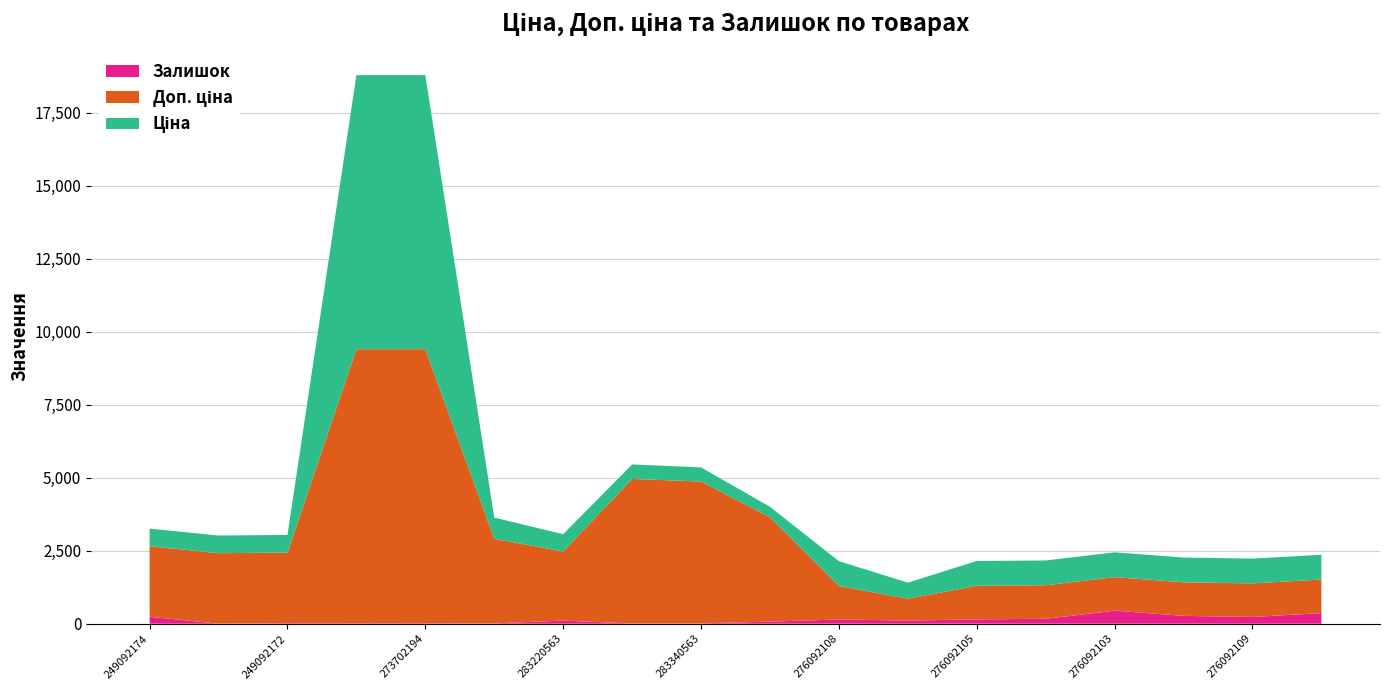

Reading left to right, list all the values displayed in this chart.

Ціна: 603.7	603.7	603.7	9384.0	9384.0	724.5	591.6	495.0	485.4	357.4	848.4	551.5	848.4	848.4	848.4	848.4	848.4	848.4
Доп. ціна: 2414.8	2414.8	2414.8	9384.0	9384.0	2897.8	2366.5	4950.4	4853.8	3573.9	1149.7	747.0	1149.7	1149.7	1149.7	1149.7	1149.7	1149.7
Залишок: 238.0	0.0	21.0	17.0	18.0	11.0	106.0	8.0	13.0	71.0	144.0	107.0	149.0	167.0	446.0	268.0	231.0	362.0